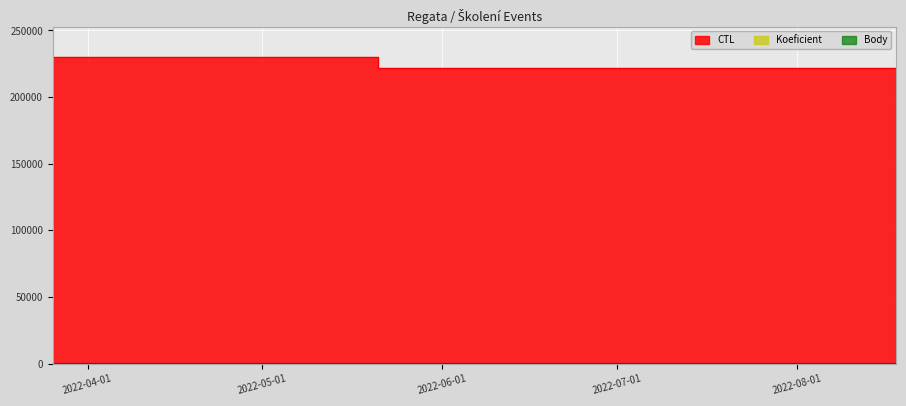

At which category does the chart reach its minimum across all series?

2022-03-26